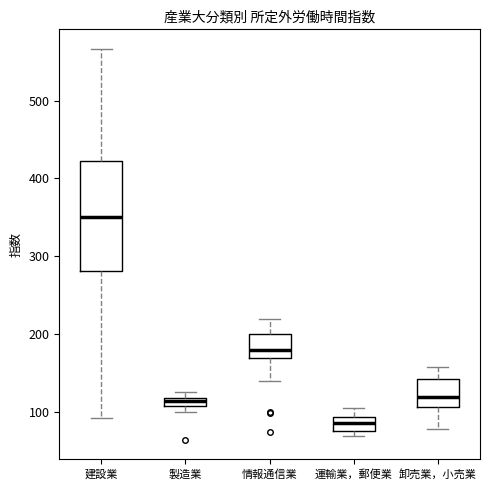

Which box's median line is the highest?

建設業